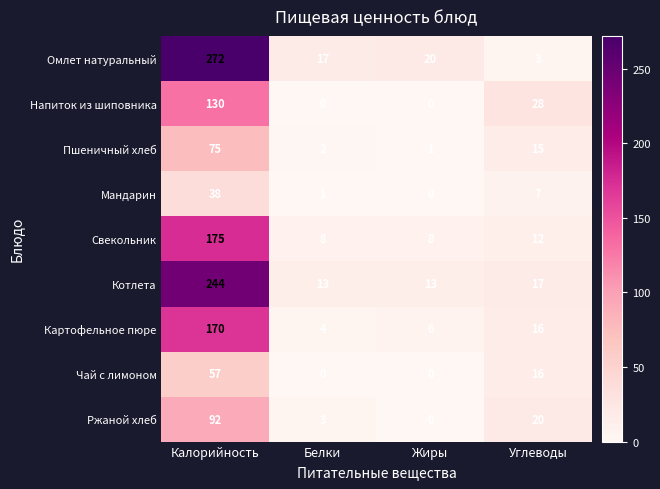

The value of Пшеничный хлеб at Жиры is 0. True or false?

False